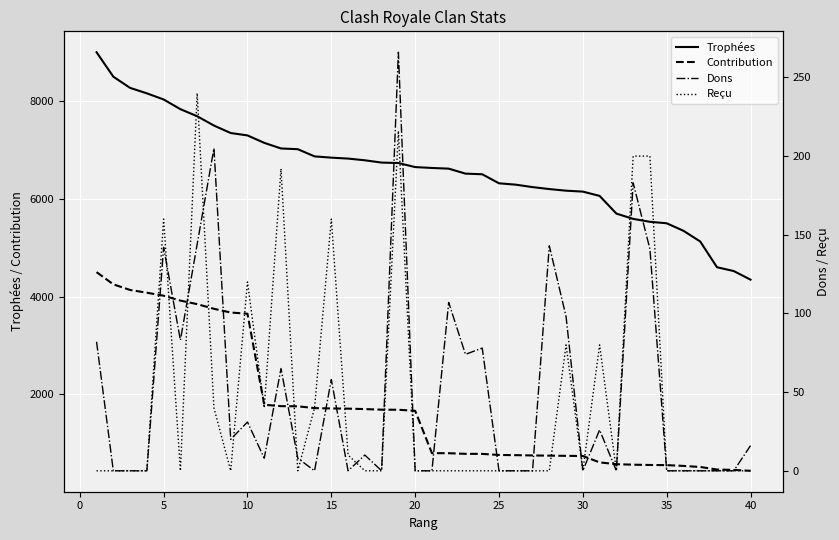

True or false: Contribution and Trophées cross at least once.

False